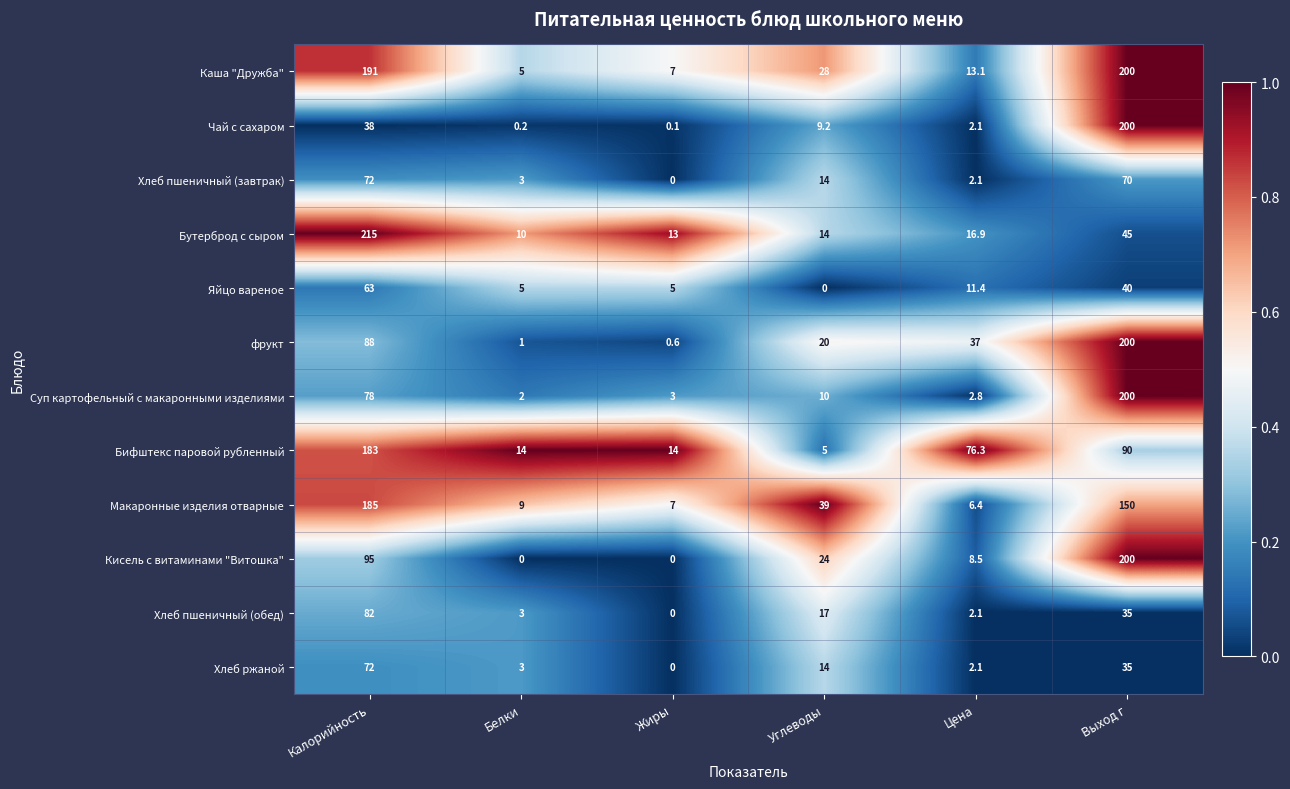

What is the maximum value shown in the chart?

215.0